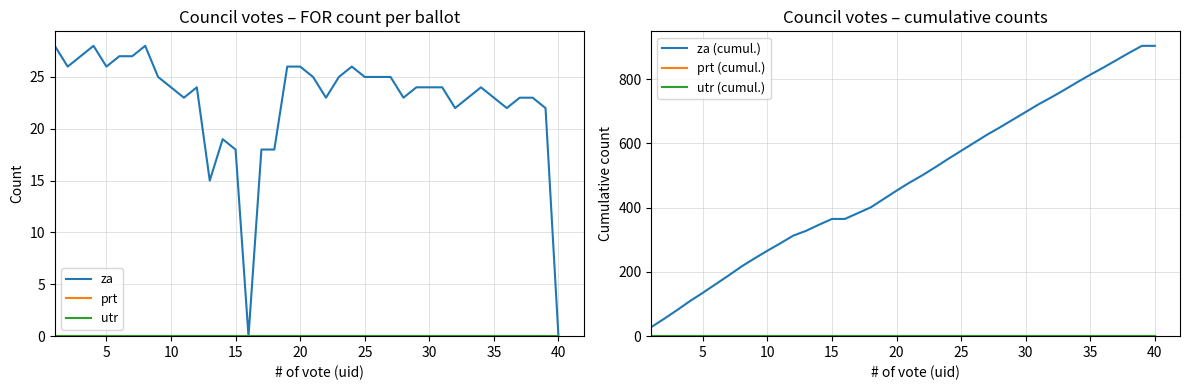

What is the value of the za point at the 12th from the left?

24